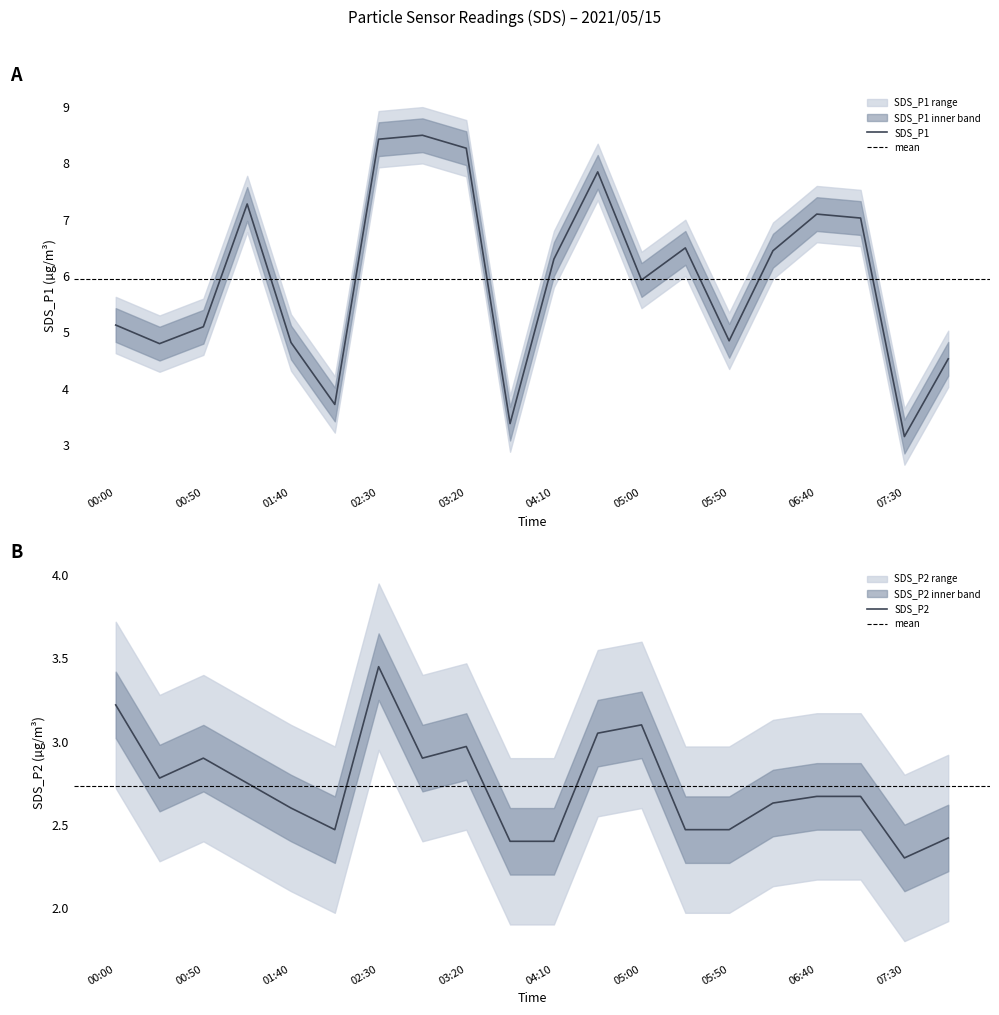

What is the label of the 20th point from the left?

07:55